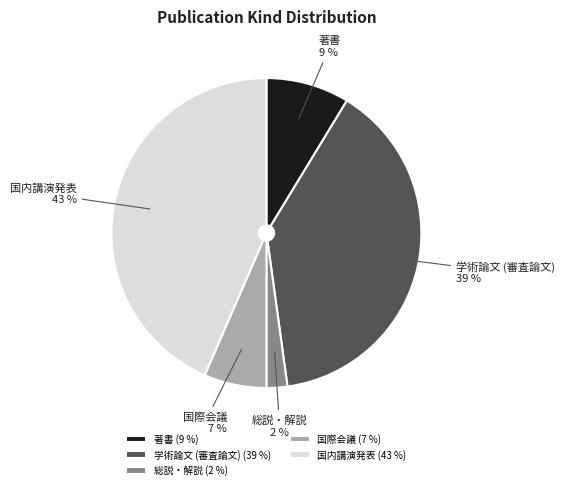

To the nearest percent, what is the average slice percentage?

20%